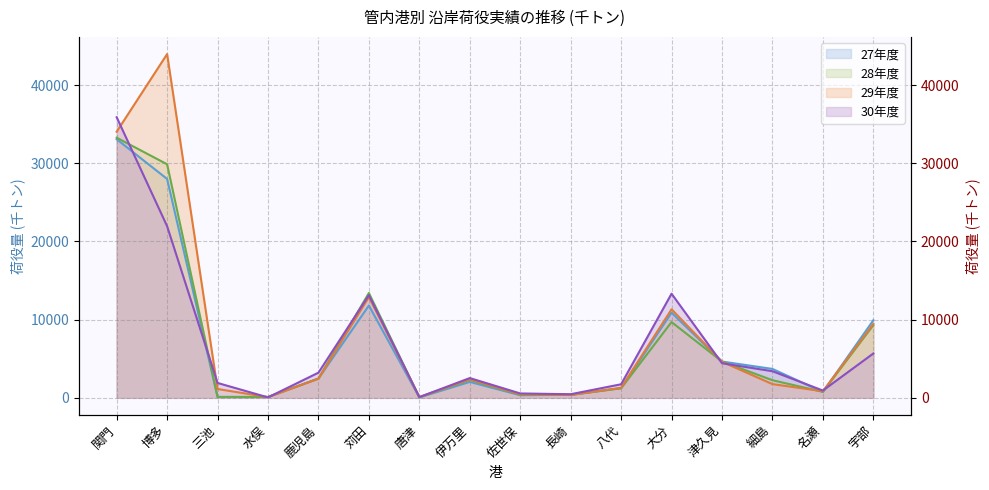

What is the difference between the 28年度 values at 伊万里 and 水俣?

2194